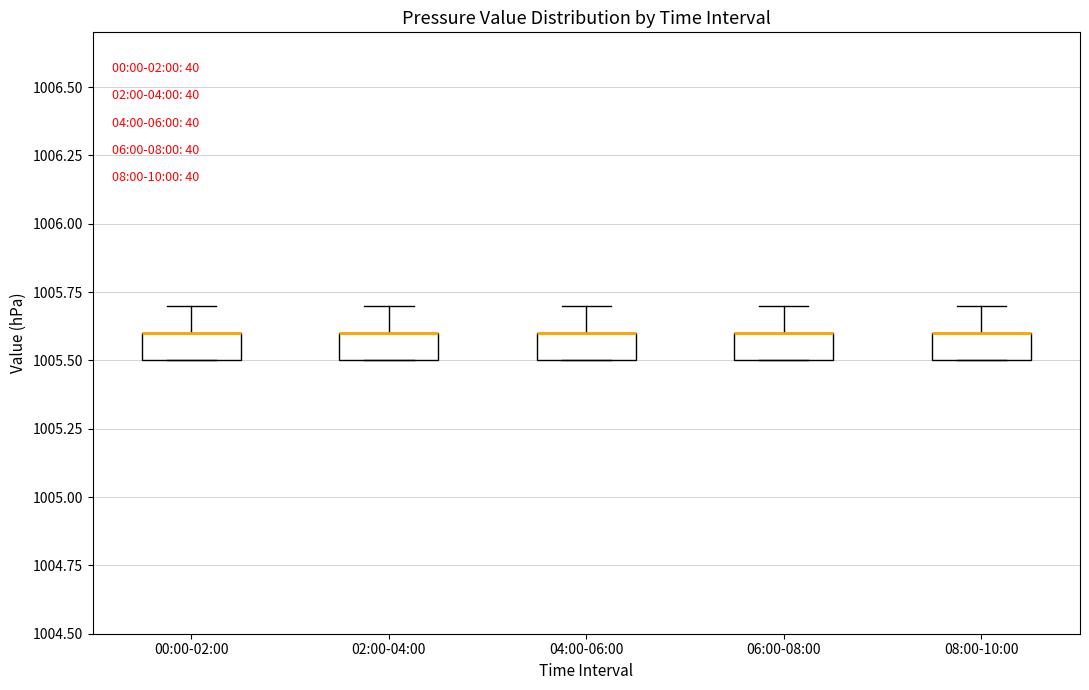

Reading left to right, transcribe this box plot: for each box, give where its median line is, the range the box spans, and where its two whiskers end, as read against the y-axis. The values are not printed on the chart, so give them approximately, as read against the axis.

00:00-02:00: median 1005.6 (drawn on the box's upper edge), box 1005.5 to 1005.6, whiskers 1005.5 to 1005.7
02:00-04:00: median 1005.6 (drawn on the box's upper edge), box 1005.5 to 1005.6, whiskers 1005.5 to 1005.7
04:00-06:00: median 1005.6 (drawn on the box's upper edge), box 1005.5 to 1005.6, whiskers 1005.5 to 1005.7
06:00-08:00: median 1005.6 (drawn on the box's upper edge), box 1005.5 to 1005.6, whiskers 1005.5 to 1005.7
08:00-10:00: median 1005.6 (drawn on the box's upper edge), box 1005.5 to 1005.6, whiskers 1005.5 to 1005.7